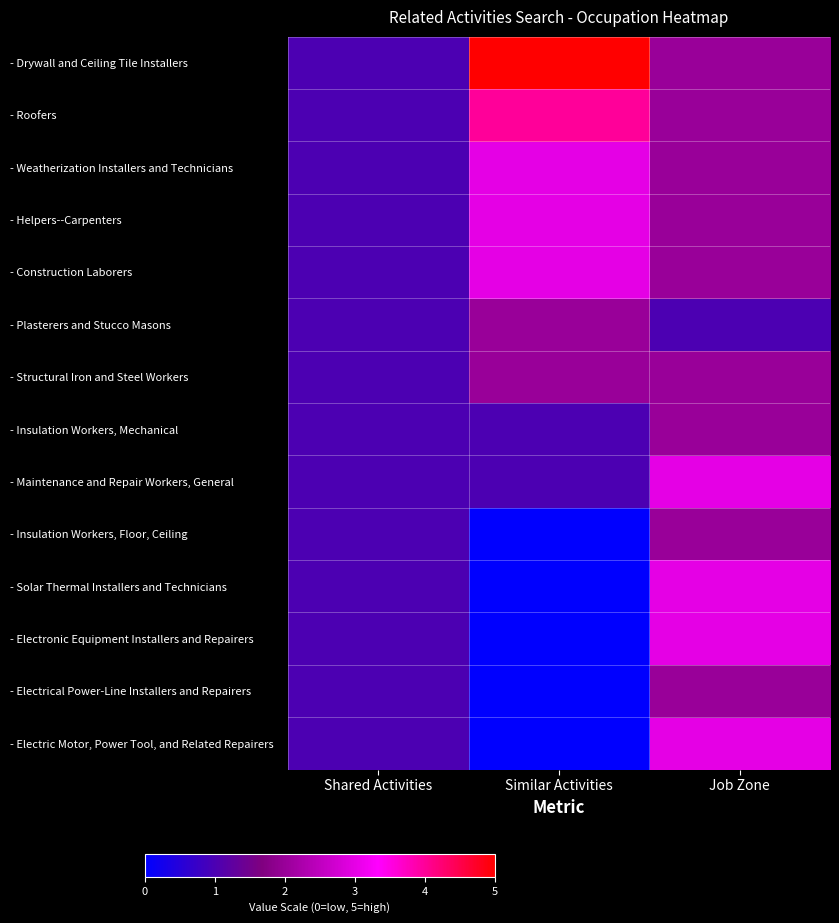

Reading left to right, transcribe all the data shown in this chart.

- Drywall and Ceiling Tile Installers: Shared Activities=1	Similar Activities=5	Job Zone=2
- Roofers: Shared Activities=1	Similar Activities=4	Job Zone=2
- Weatherization Installers and Technicians: Shared Activities=1	Similar Activities=3	Job Zone=2
- Helpers--Carpenters: Shared Activities=1	Similar Activities=3	Job Zone=2
- Construction Laborers: Shared Activities=1	Similar Activities=3	Job Zone=2
- Plasterers and Stucco Masons: Shared Activities=1	Similar Activities=2	Job Zone=1
- Structural Iron and Steel Workers: Shared Activities=1	Similar Activities=2	Job Zone=2
- Insulation Workers, Mechanical: Shared Activities=1	Similar Activities=1	Job Zone=2
- Maintenance and Repair Workers, General: Shared Activities=1	Similar Activities=1	Job Zone=3
- Insulation Workers, Floor, Ceiling: Shared Activities=1	Similar Activities=0	Job Zone=2
- Solar Thermal Installers and Technicians: Shared Activities=1	Similar Activities=0	Job Zone=3
- Electronic Equipment Installers and Repairers: Shared Activities=1	Similar Activities=0	Job Zone=3
- Electrical Power-Line Installers and Repairers: Shared Activities=1	Similar Activities=0	Job Zone=2
- Electric Motor, Power Tool, and Related Repairers: Shared Activities=1	Similar Activities=0	Job Zone=3